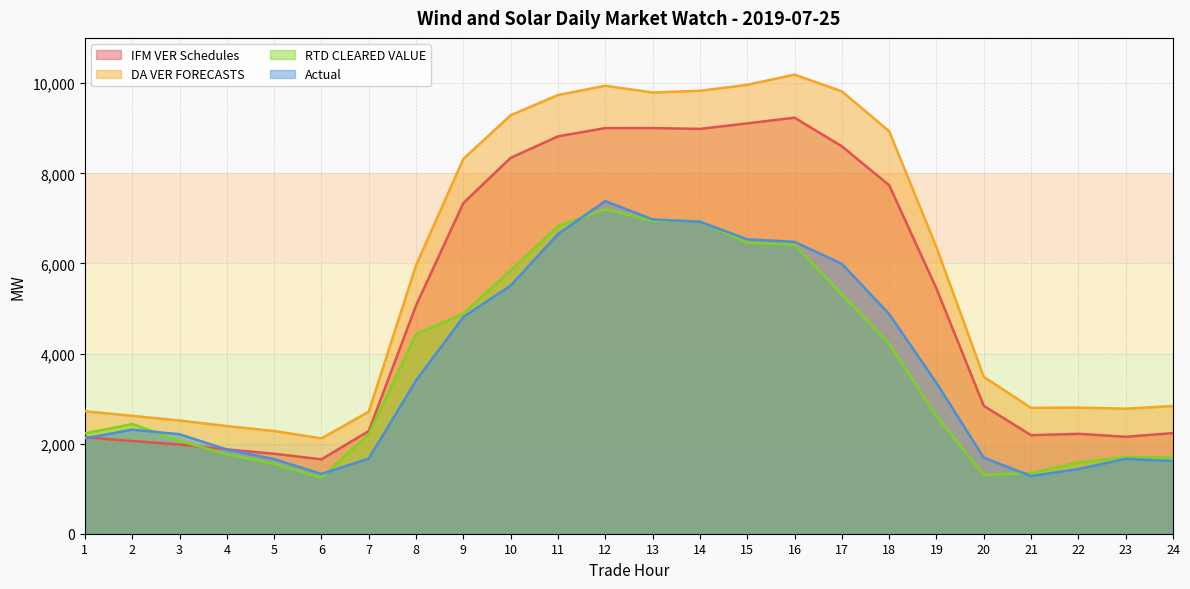

Between 5 and 24, which series saw the biggest shift?

DA VER FORECASTS